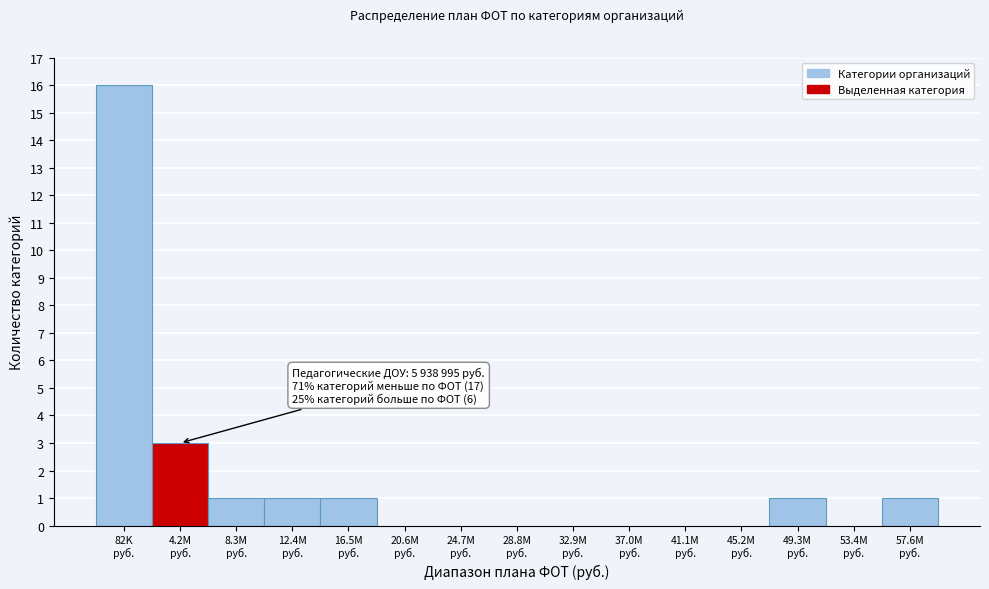

What is the sum of all values?

24